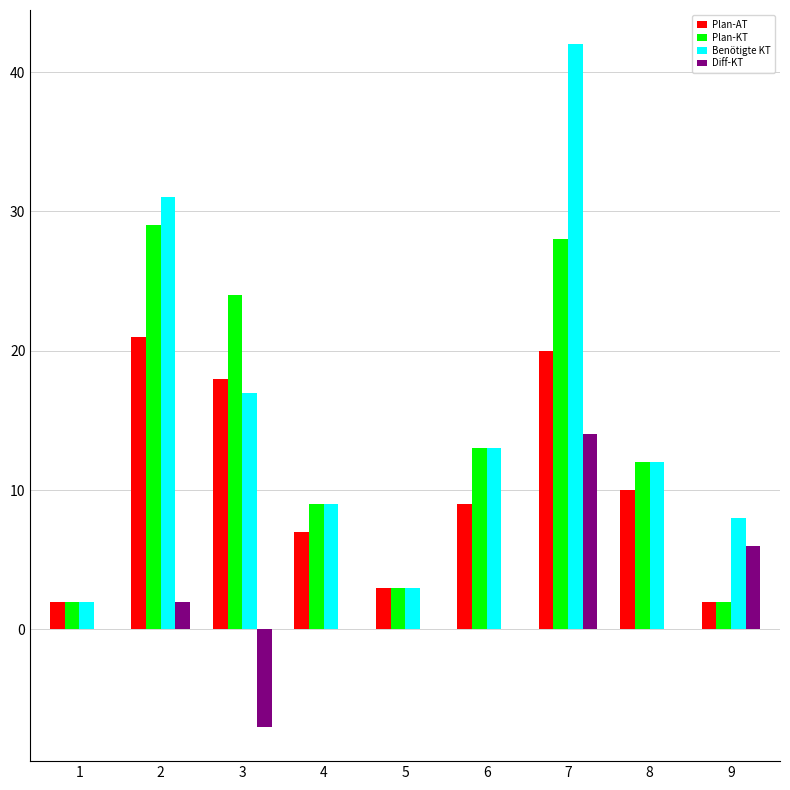

What is the sum of all Benötigte KT values?

137